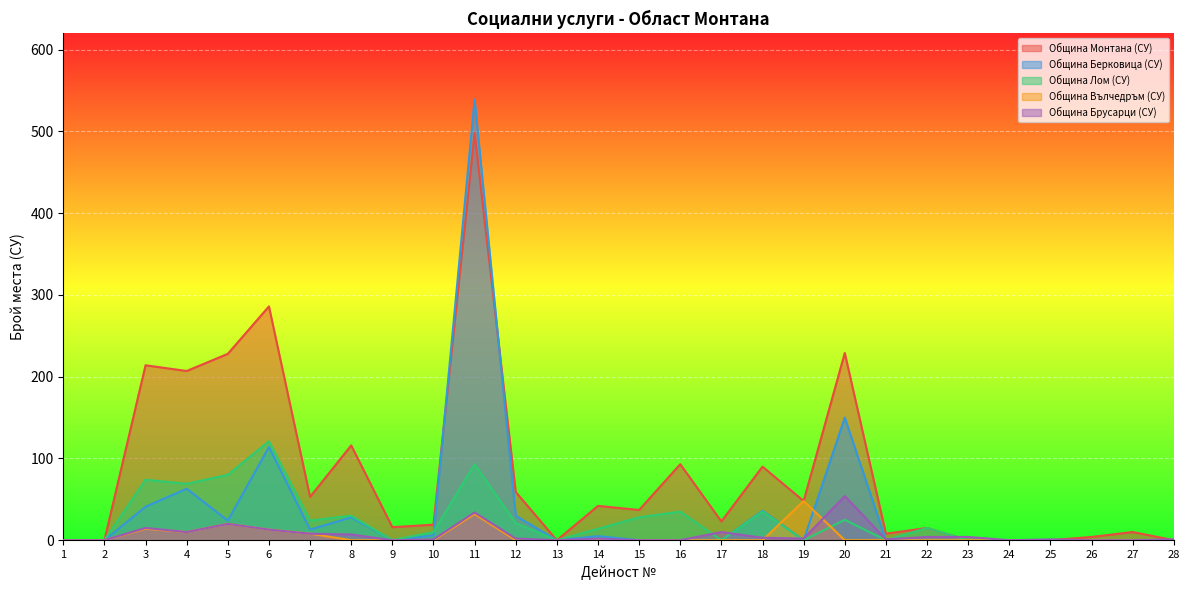

How many lines are shown in the chart?

5